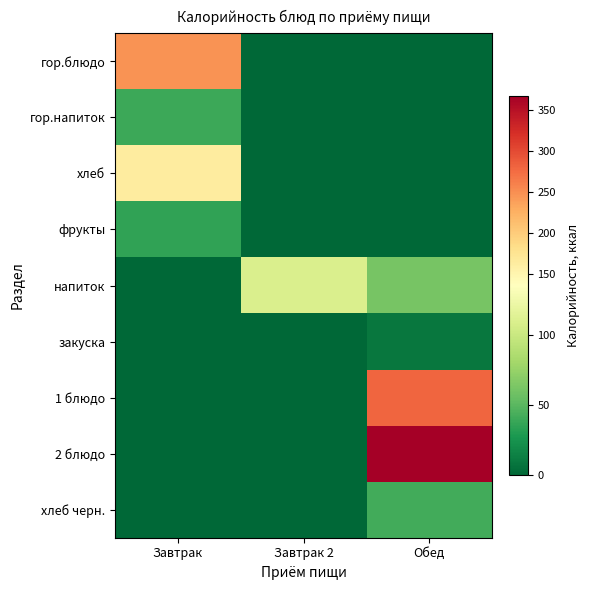

What is the difference between the highest and lowest values at Завтрак 2?

109.6